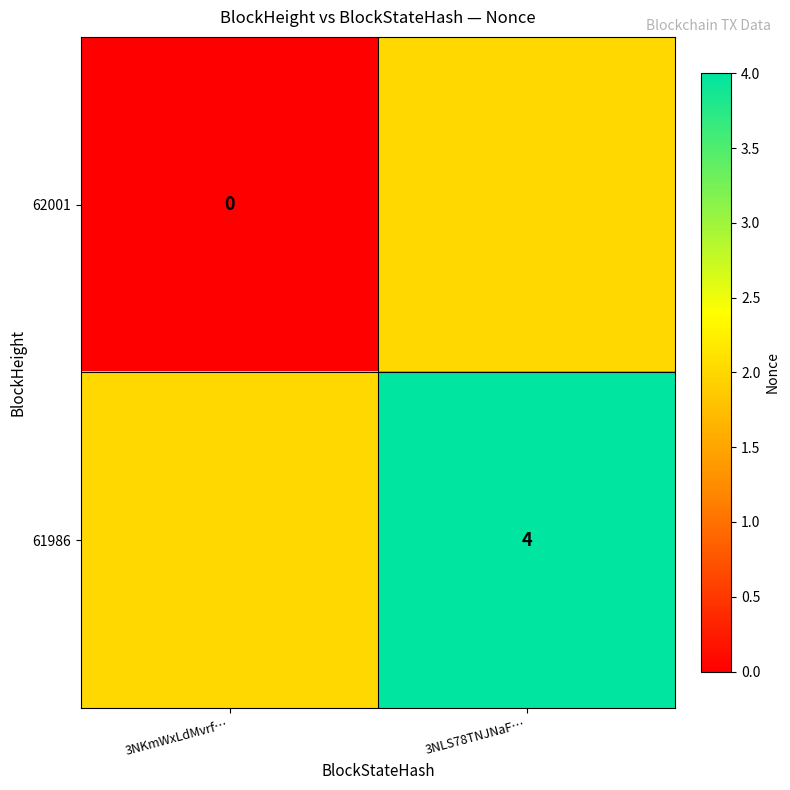

The value of 61986 at 3NLS78TNJNaF… is 6. True or false?

False